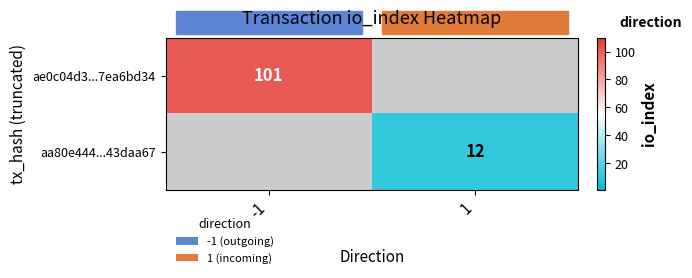

The aa80e444...43daa67 series shows 3 at 1. True or false?

False